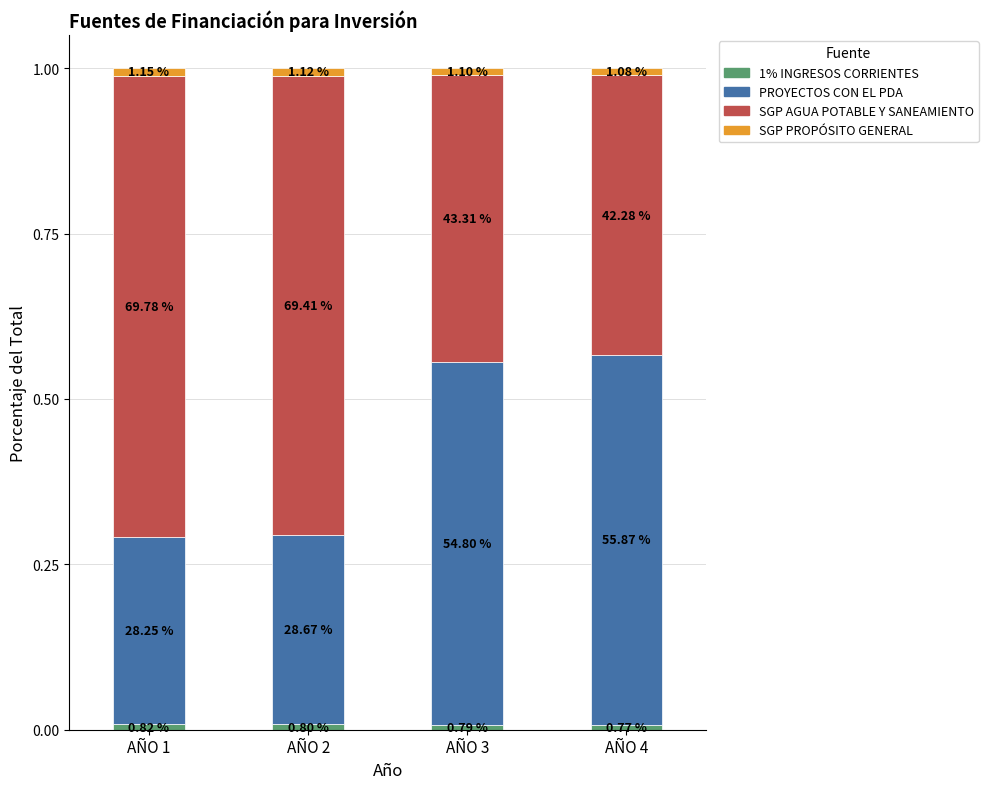

Are the bars horizontal?

No